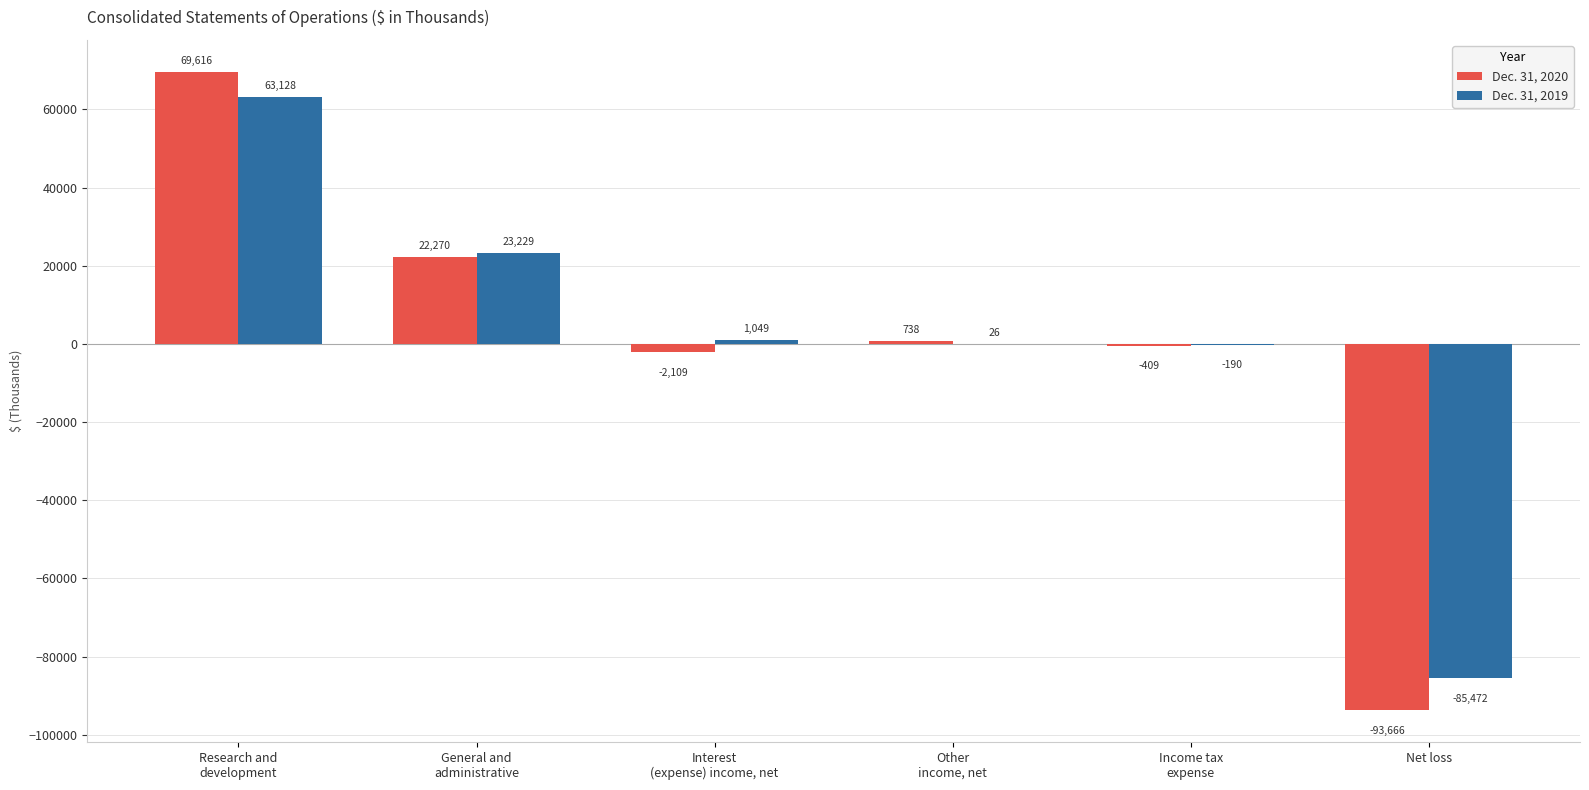

Is it true that Dec. 31, 2020 equals 738 at Other
income, net?

True